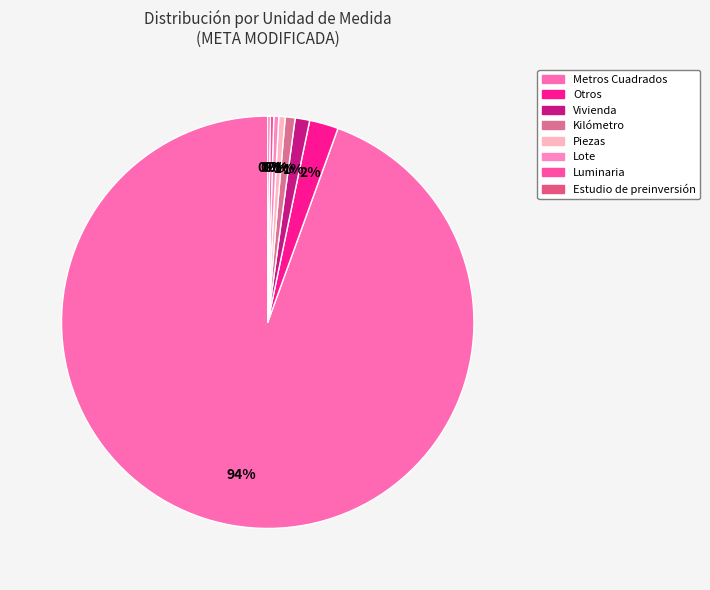

True or false: Vivienda accounts for 13% of the total.

False